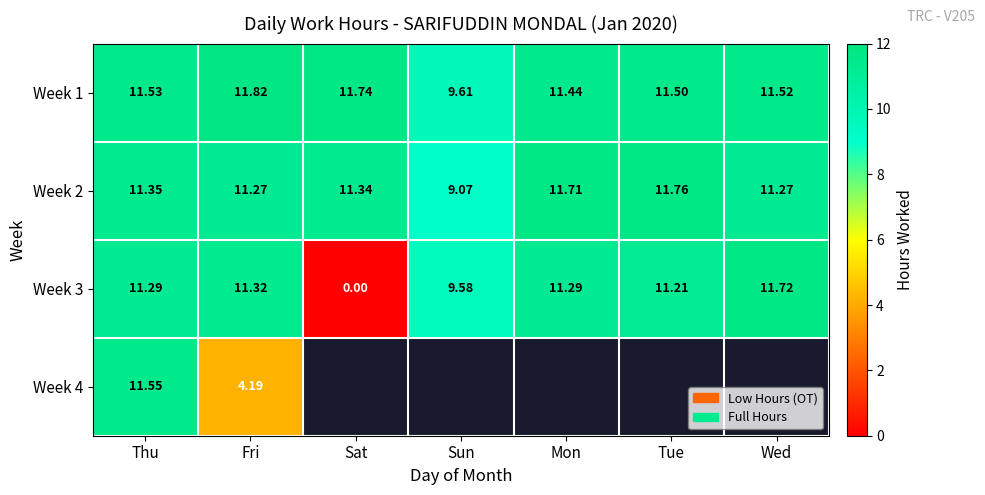

Is the value of Week 4 at Thu greater than the value of Week 3 at Tue?

Yes